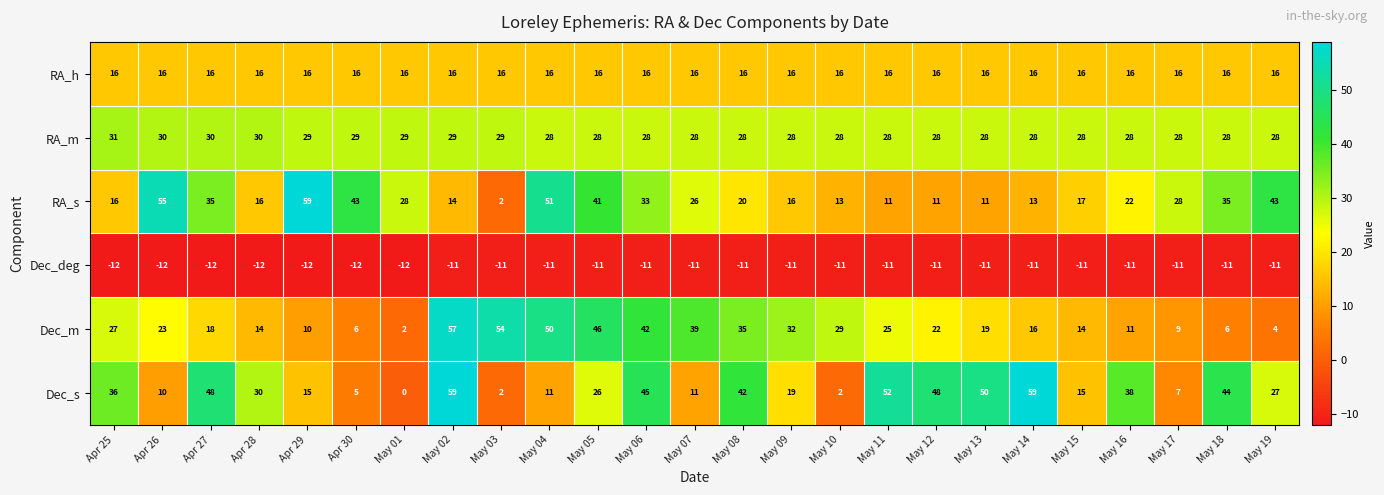

At May 10, list the series in order from smallest to largest.

Dec_deg, Dec_s, RA_s, RA_h, RA_m, Dec_m